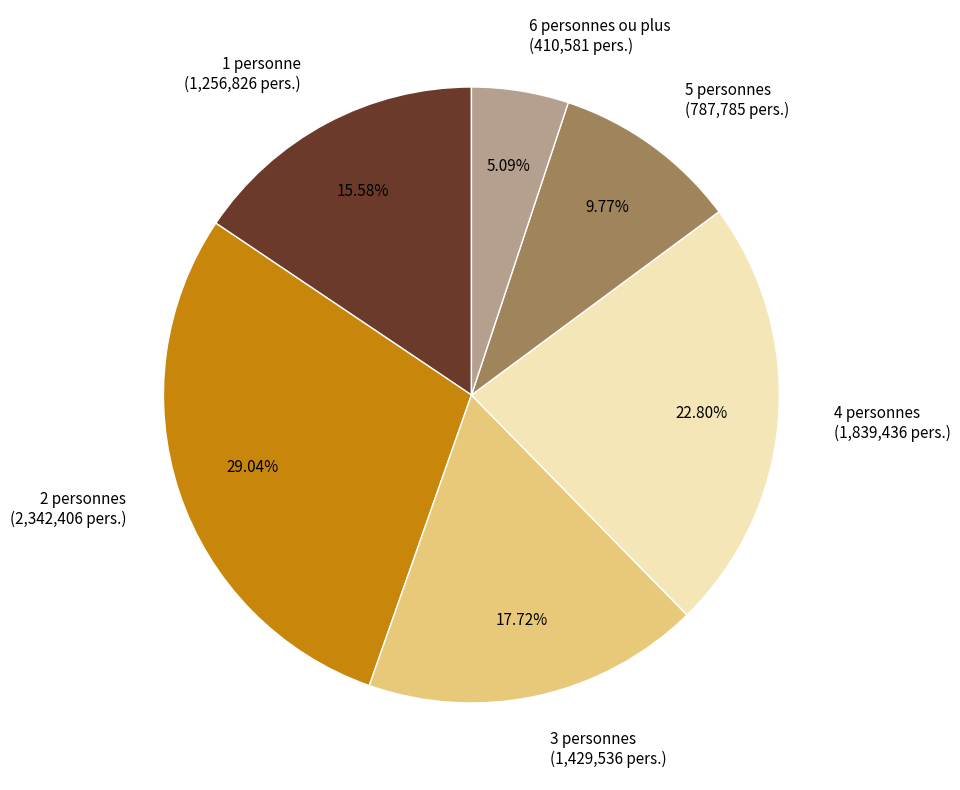

Which category has the smallest portion of the pie?

6 personnes ou plus